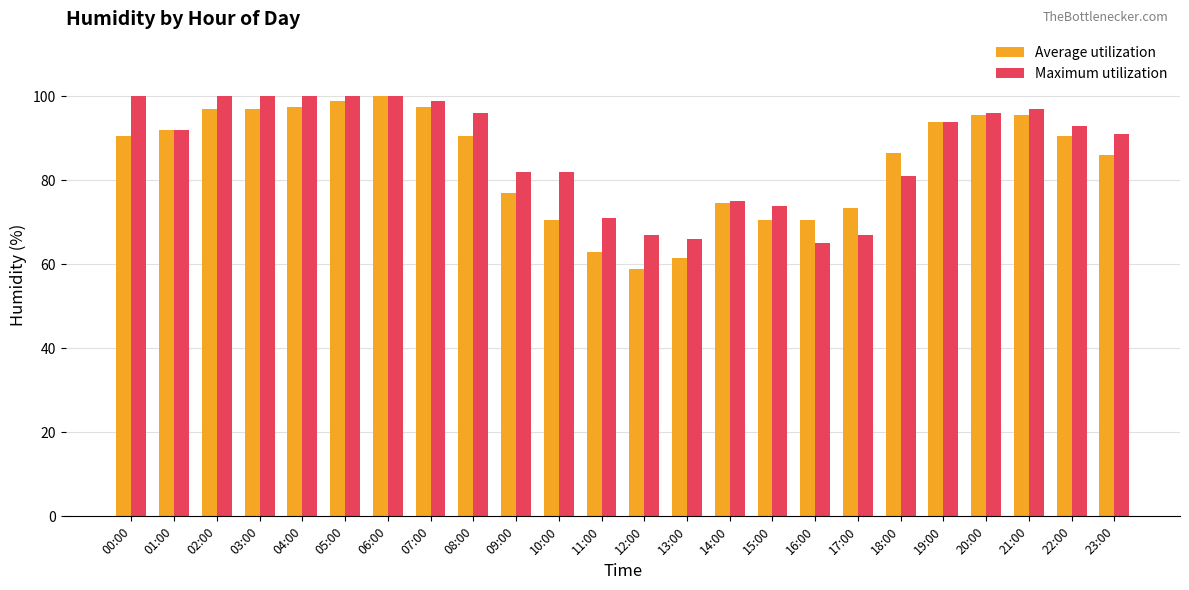

What is the lowest value of the Average utilization series?

59.0